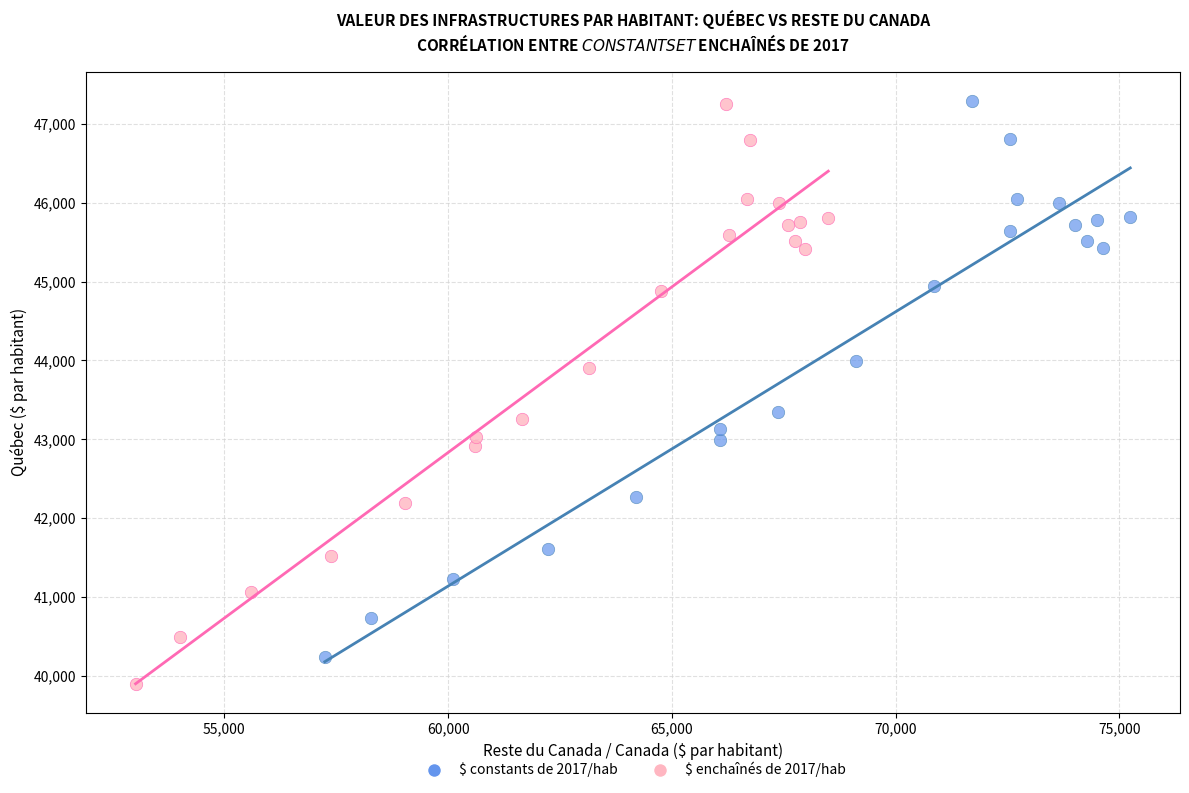

Which series reaches the minimum Y coordinate?

$ enchaînés de 2017/hab